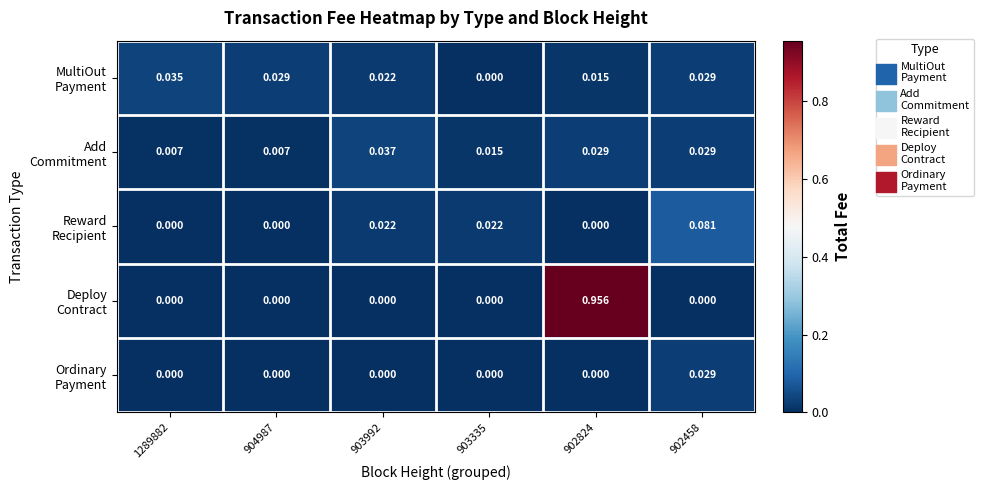

How many series are shown in this chart?

5